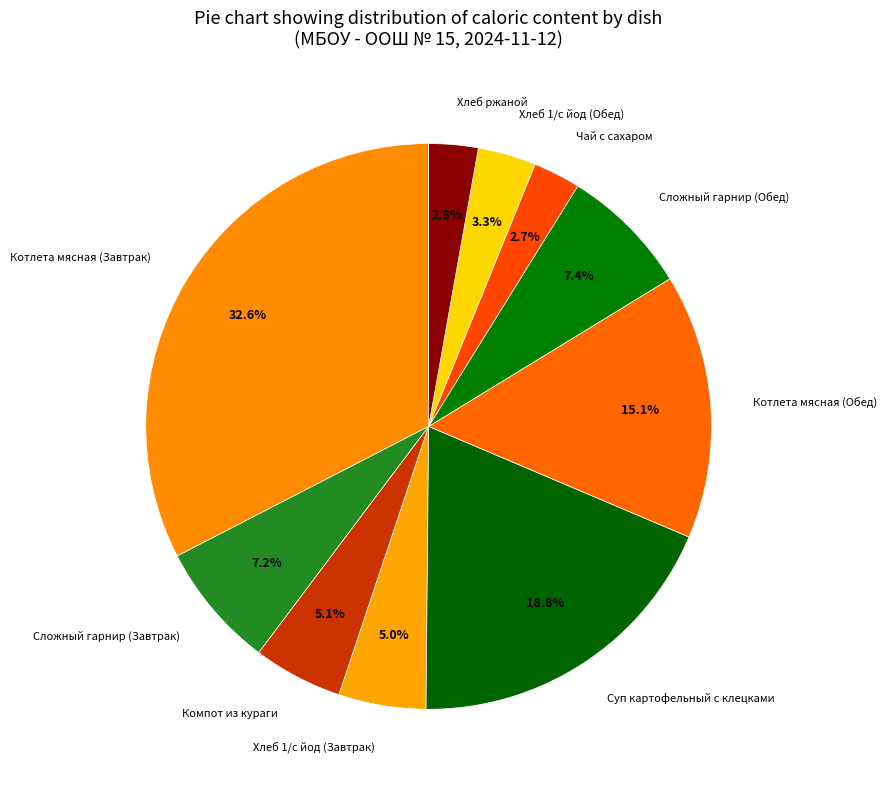

What percentage do Котлета мясная (Обед) and Чай с сахаром together represent?

17.8%